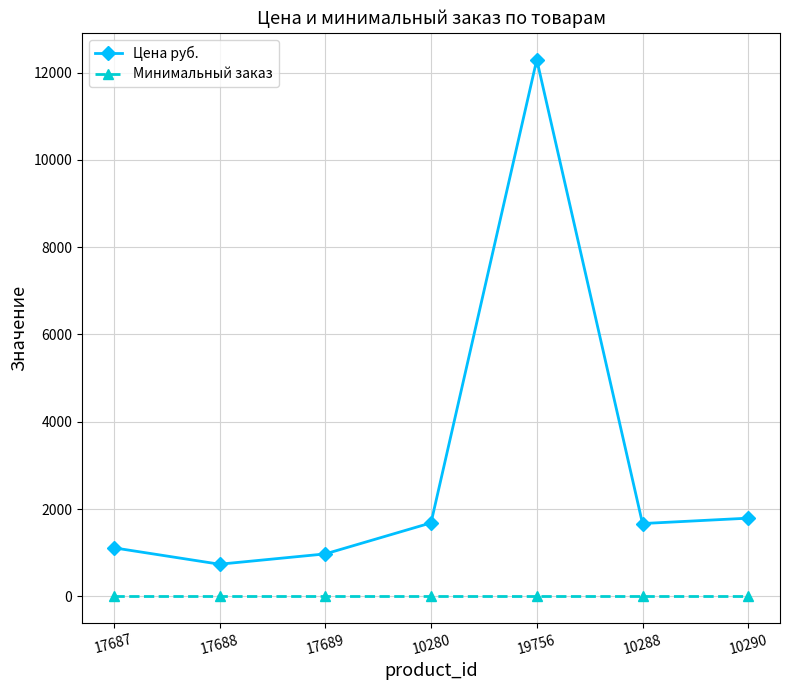

What is the label of the 1st point from the right?

10290